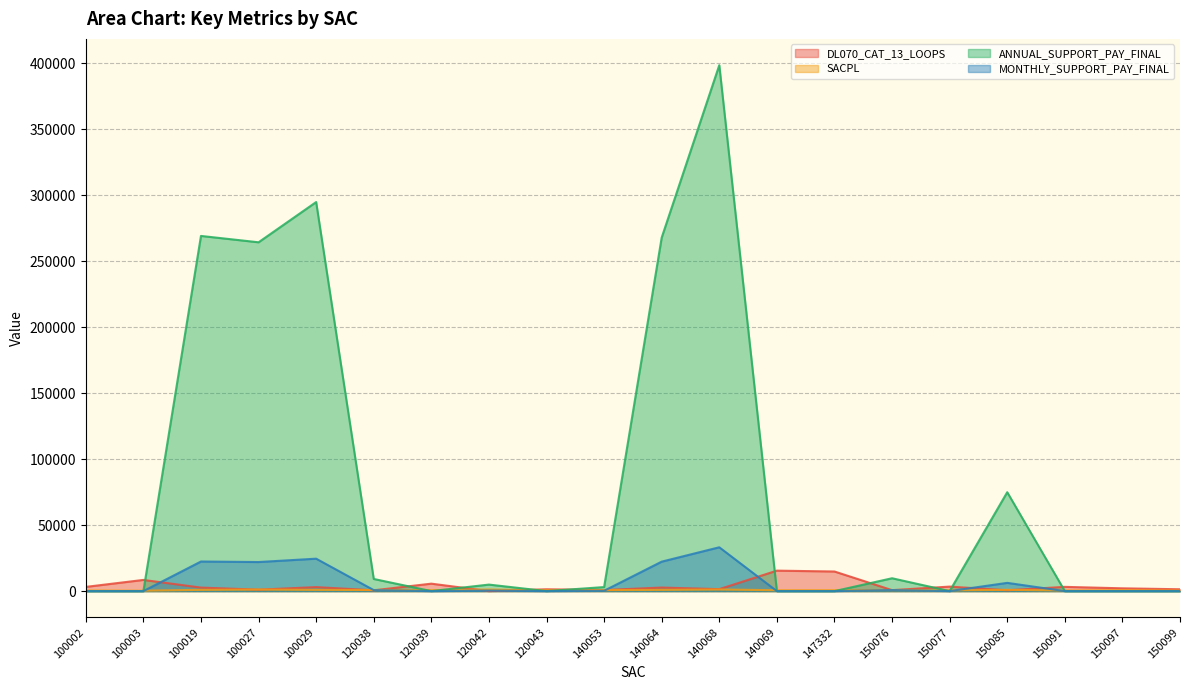

True or false: DL070_CAT_13_LOOPS has a value of 2694.0 at 140064.

True